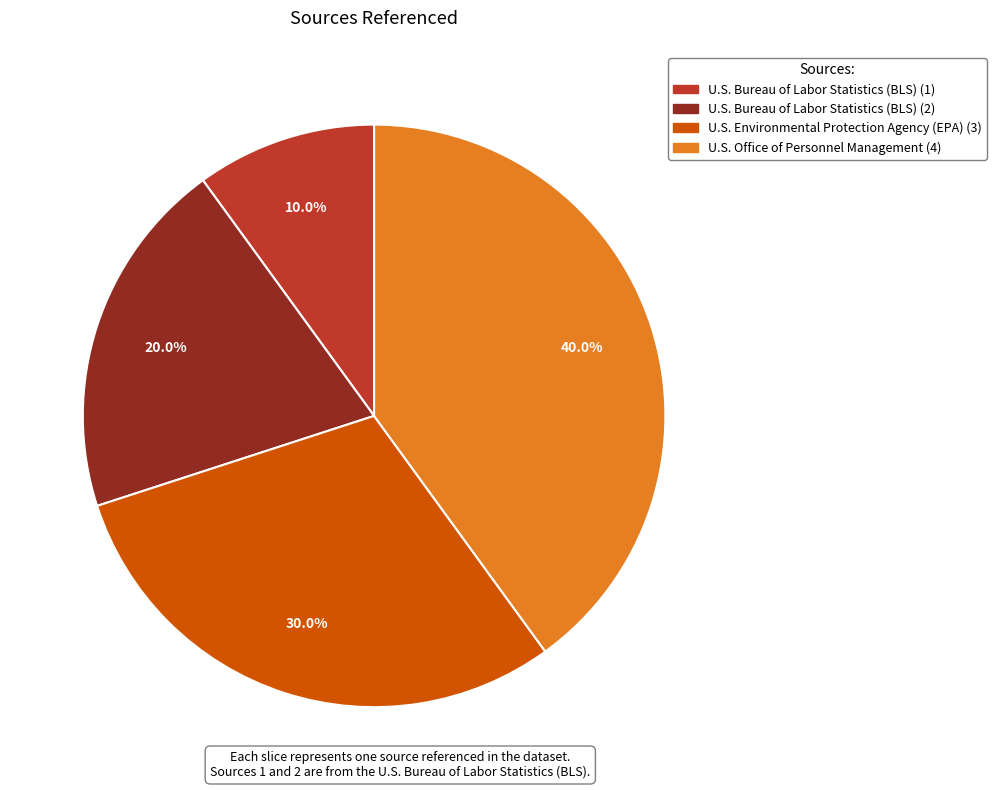

The U.S. Office of Personnel Management (4) slice represents 28% of the pie. True or false?

False